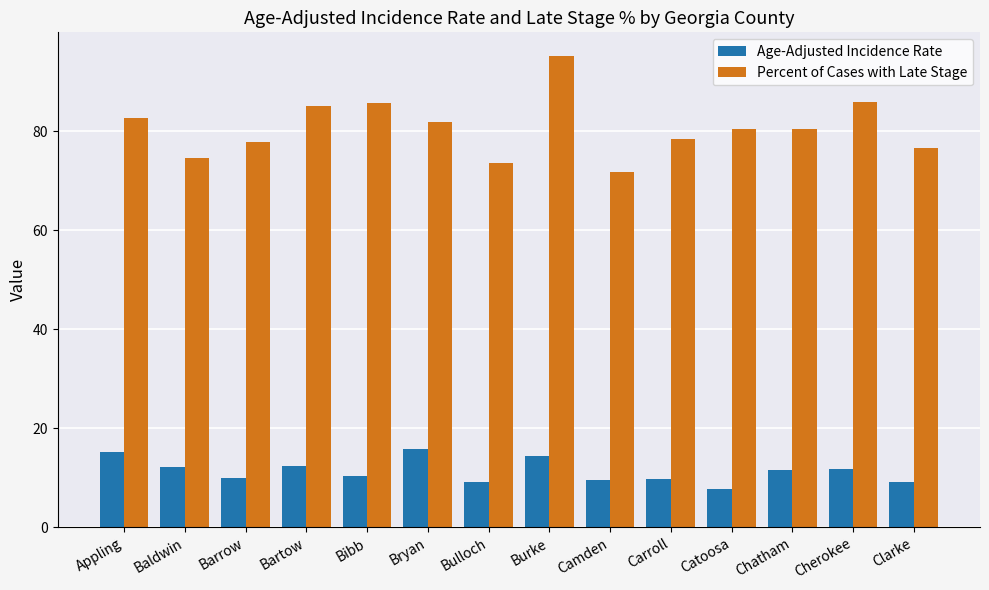

The value of Age-Adjusted Incidence Rate at Burke is 14.4. True or false?

True